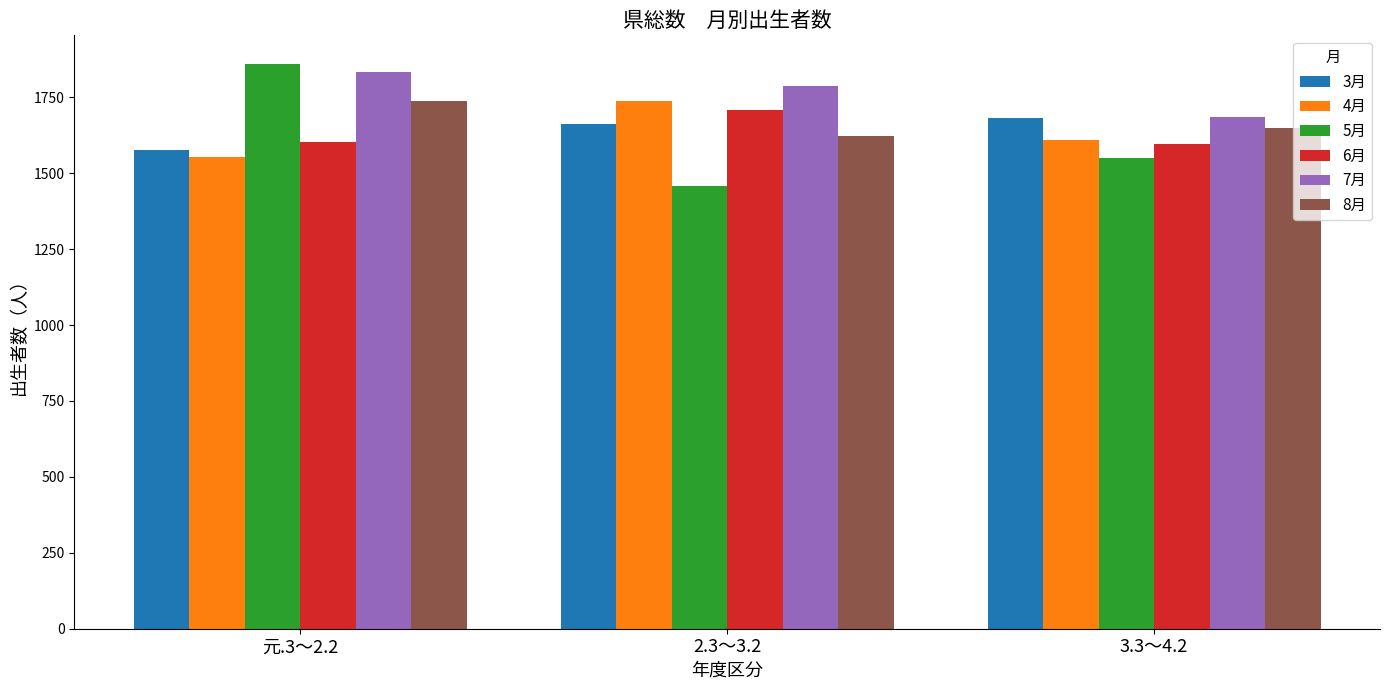

What is the label of the 1st bar from the right?

3.3～4.2